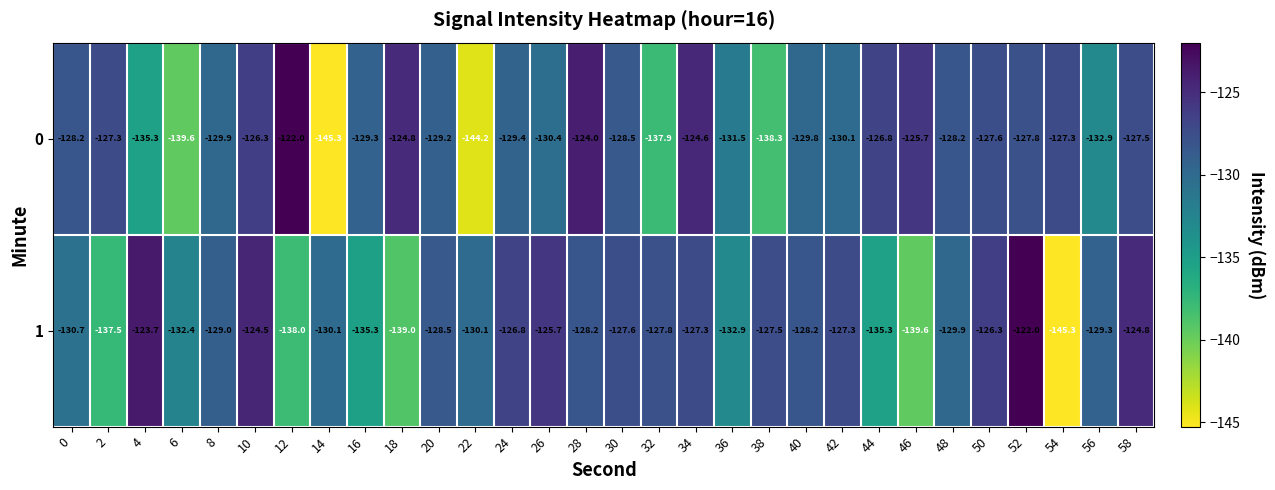

What is the difference between the 0 values at 38 and 4?

3.0